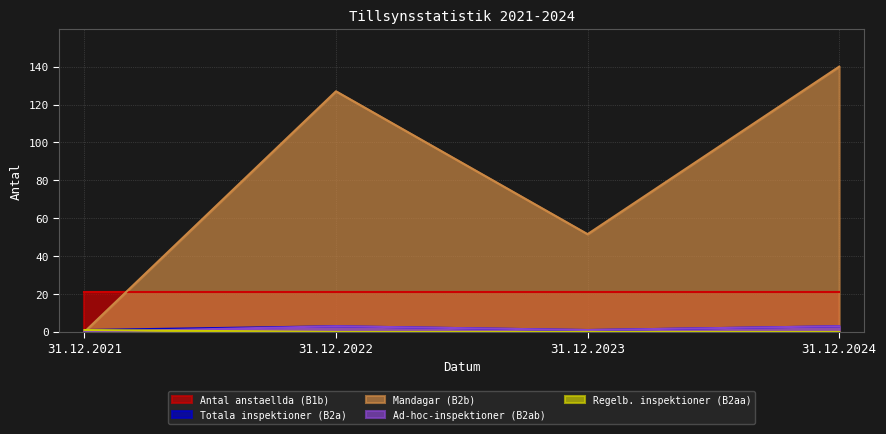

Which series has the largest range (max minus min)?

Mandagar (B2b)